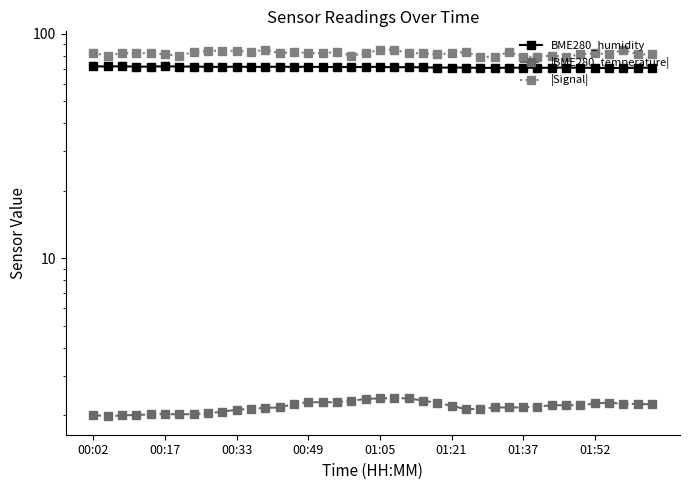

Is it true that |Signal| equals 133.7 at 11?

False